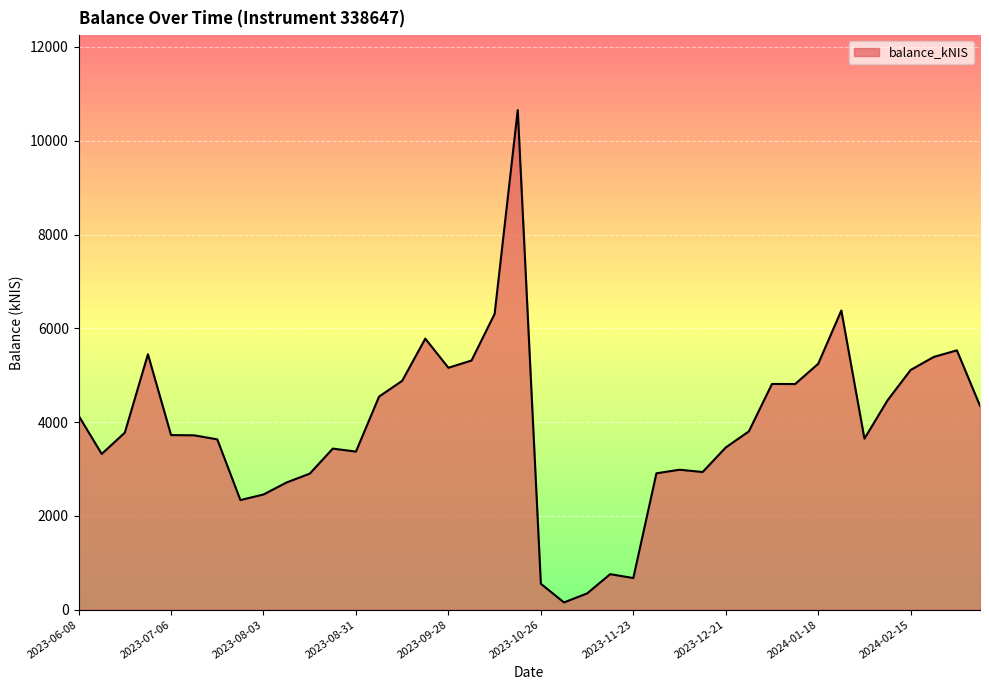

What is the difference between the maximum and minimum values?

10499.1